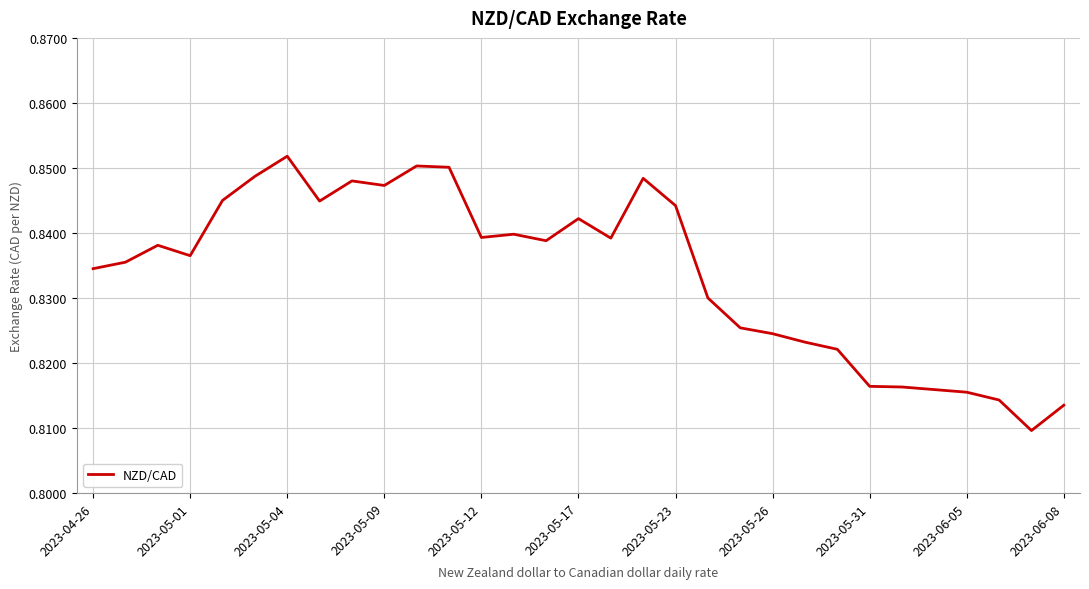

Which label corresponds to the largest value in the chart?

2023-05-04